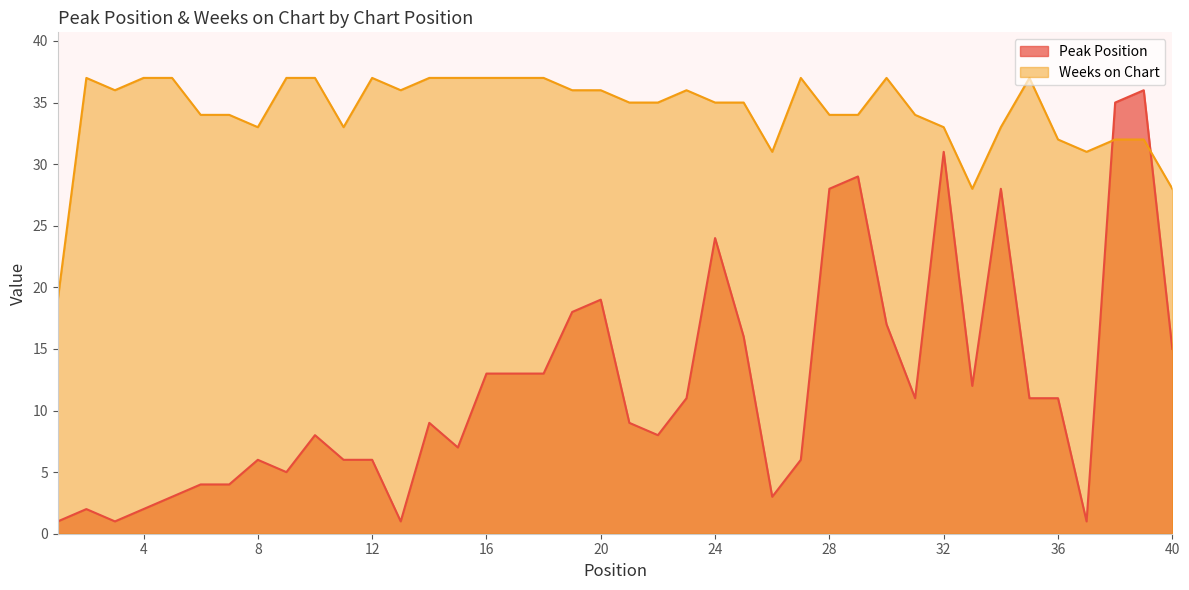

How many values in the Weeks on Chart series are below 35?

17